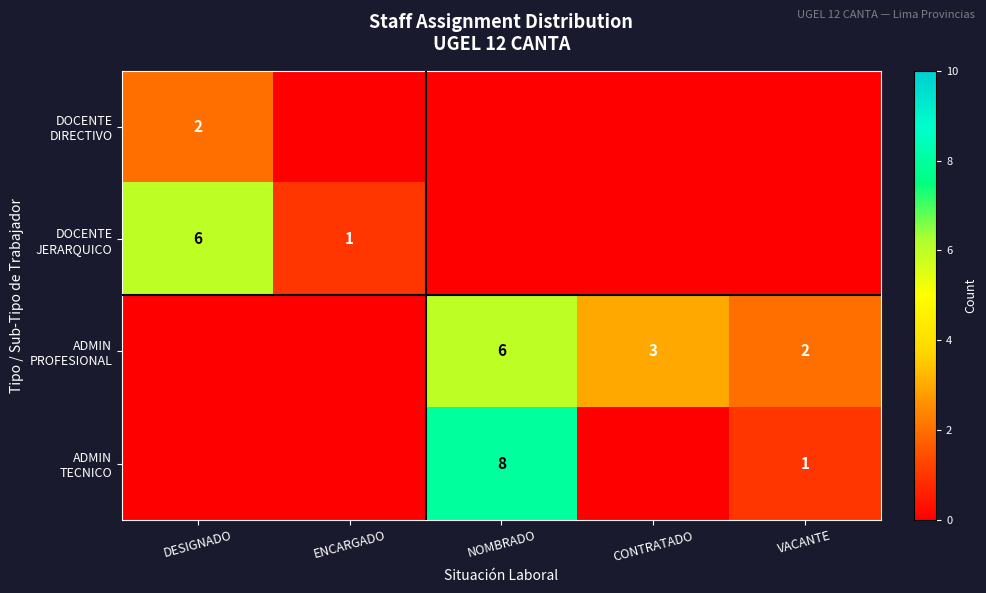

How many data points in ADMIN TECNICO are above 0?

2